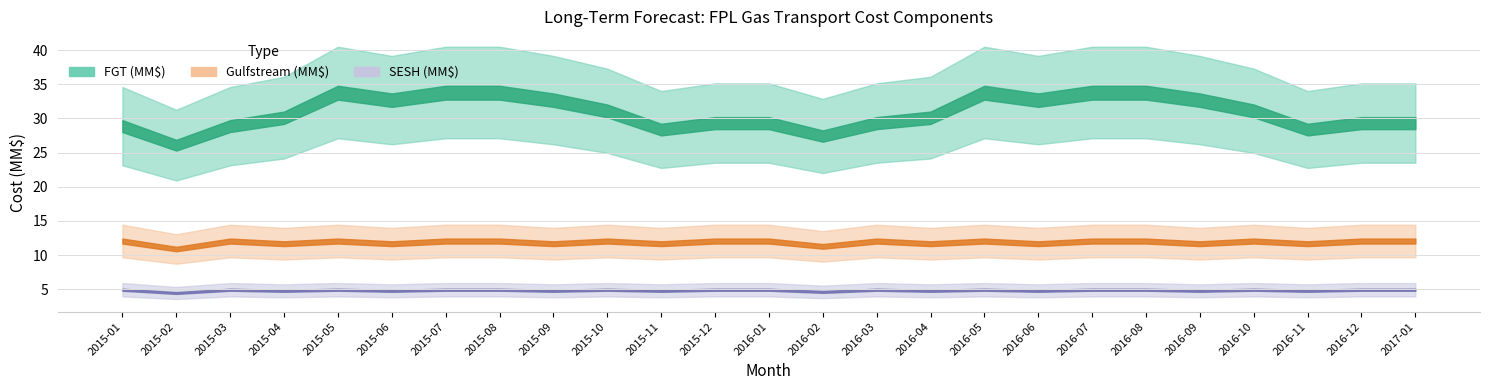

Which series has the largest total across all categories?

FGT (MM$)